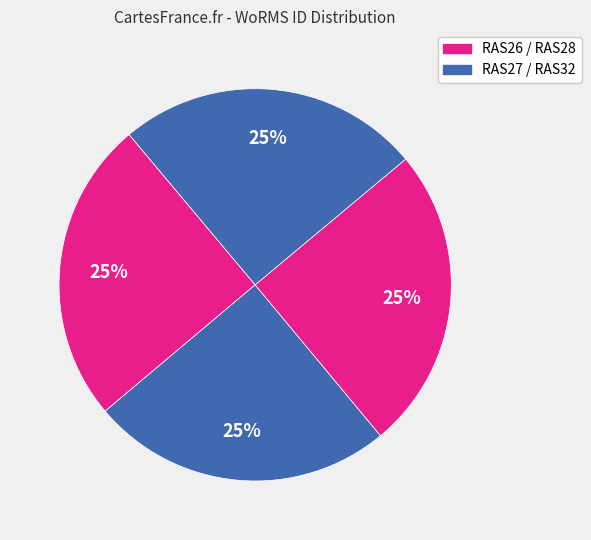

Which slice is the largest?

RAS28